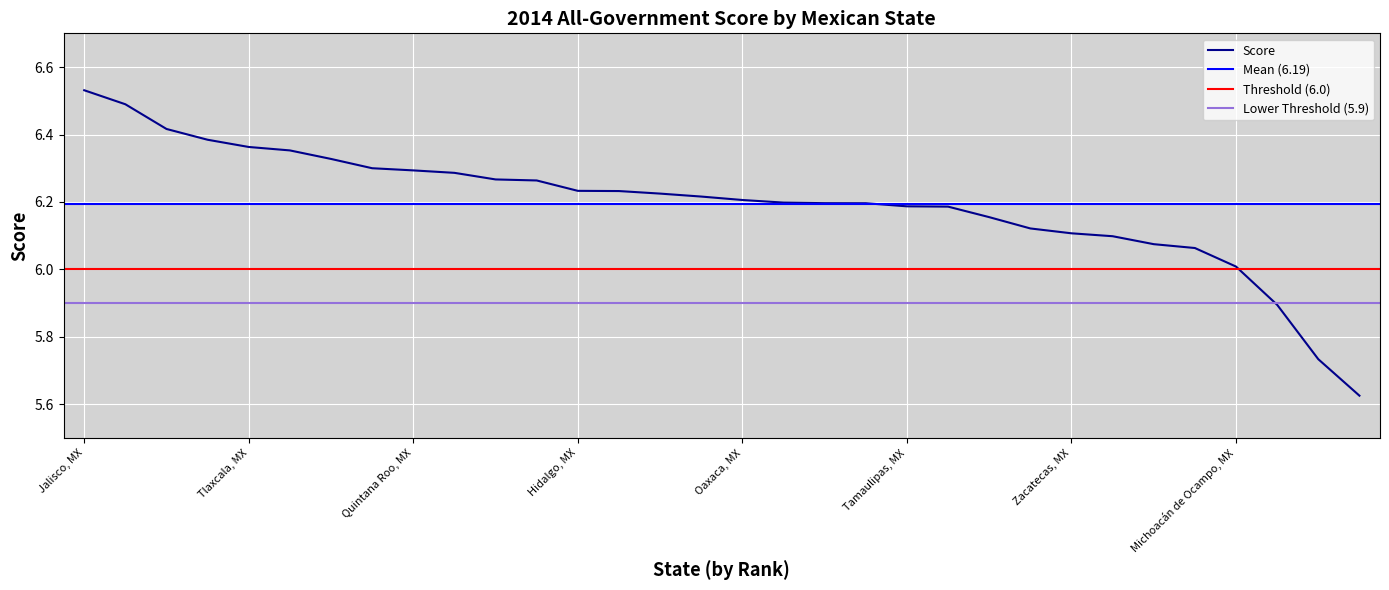

Which category has the highest value in the Score series?

Jalisco, MX